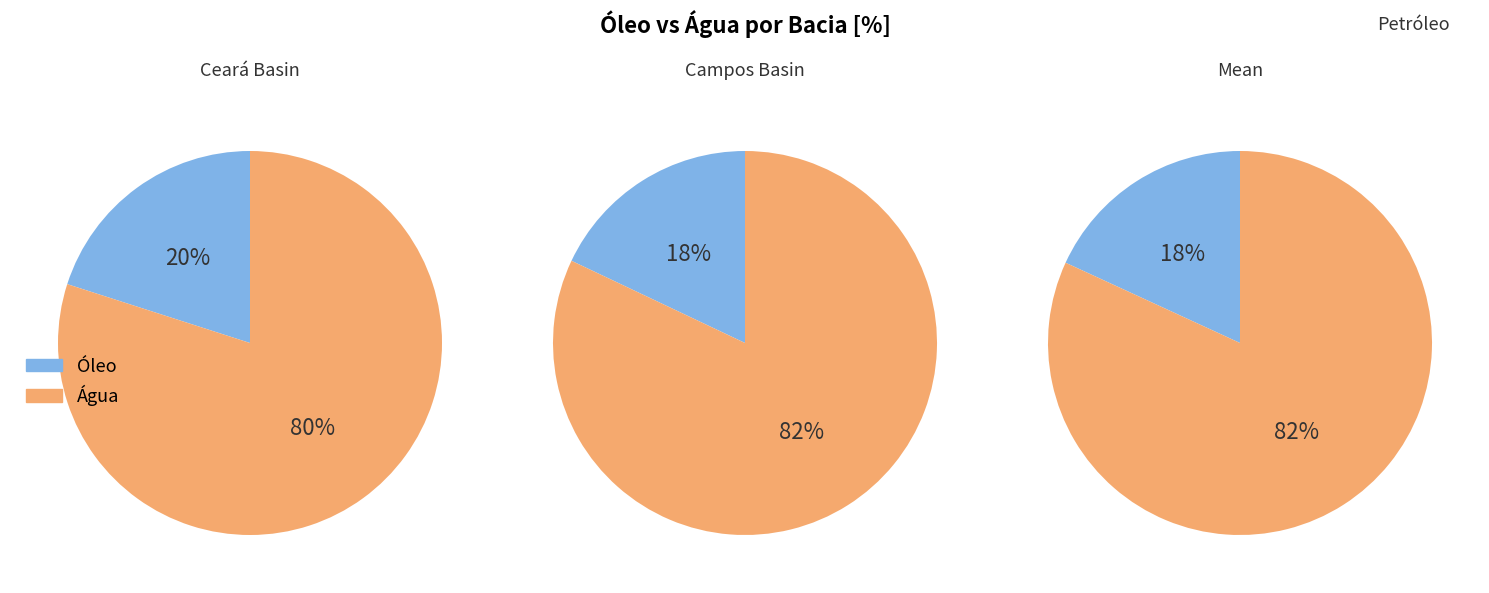

Does 21 account for over 50% of the chart?

No